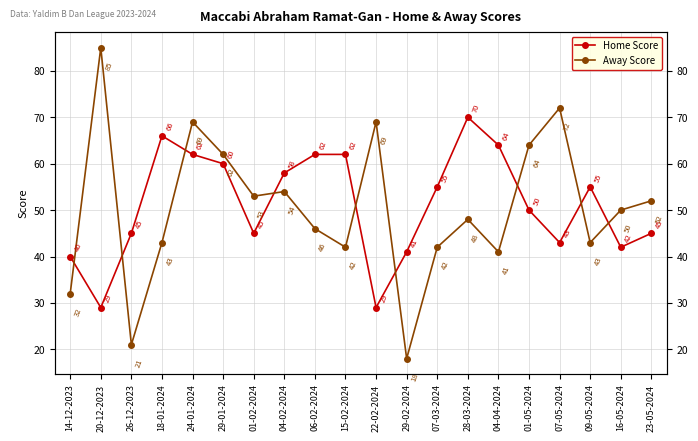

Reading right to left, list all the values displayed in this chart.

Home Score: 45	42	55	43	50	64	70	55	41	29	62	62	58	45	60	62	66	45	29	40
Away Score: 52	50	43	72	64	41	48	42	18	69	42	46	54	53	62	69	43	21	85	32